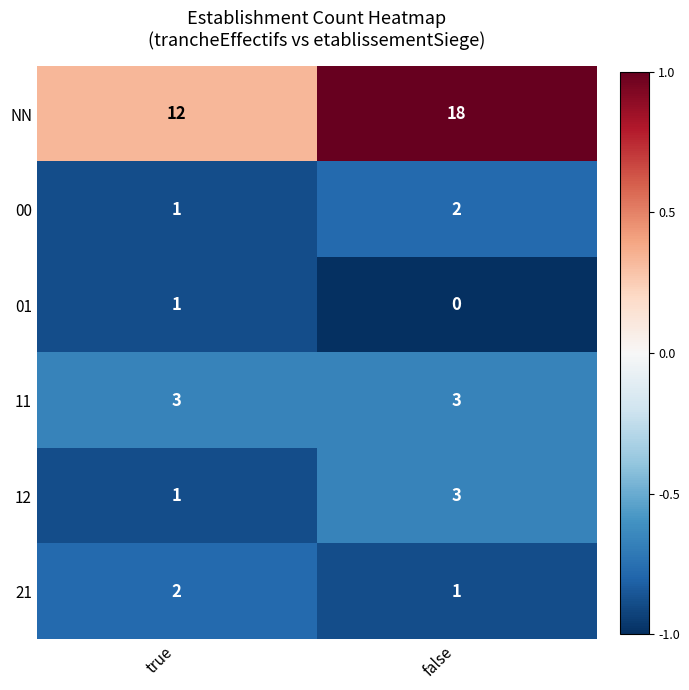

What is the spread (max minus min) of values at true?

11